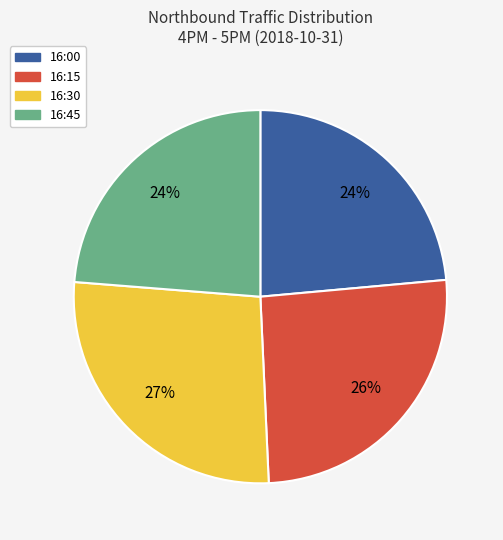

Between 16:30 and 16:00, which is larger?

16:30